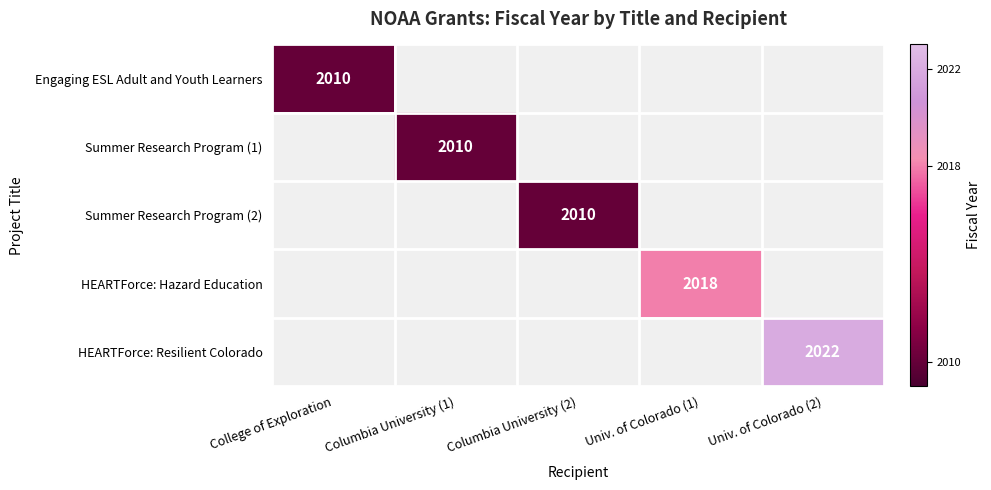

Is it true that HEARTForce: Resilient Colorado equals 2022 at Univ. of Colorado (2)?

True